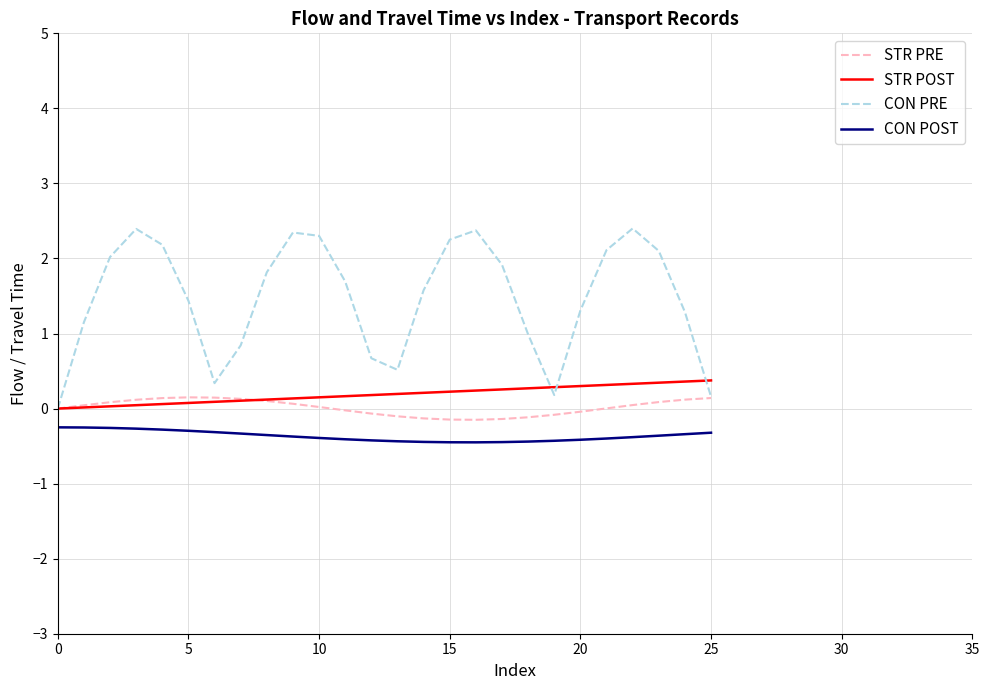

What is the highest value of the STR POST series?

0.4